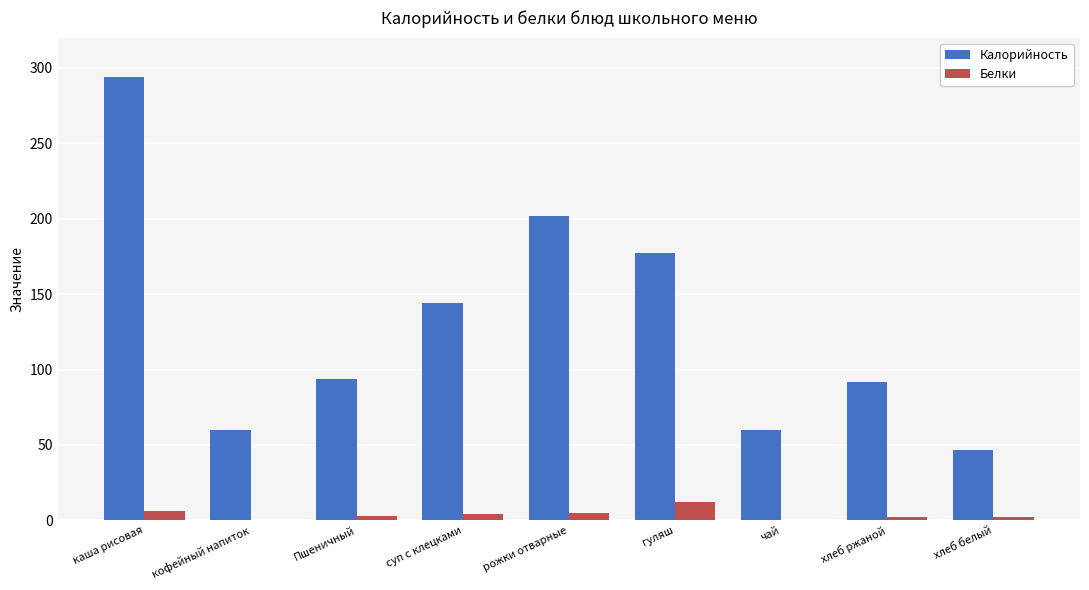

Count the number of data series in this chart.

2